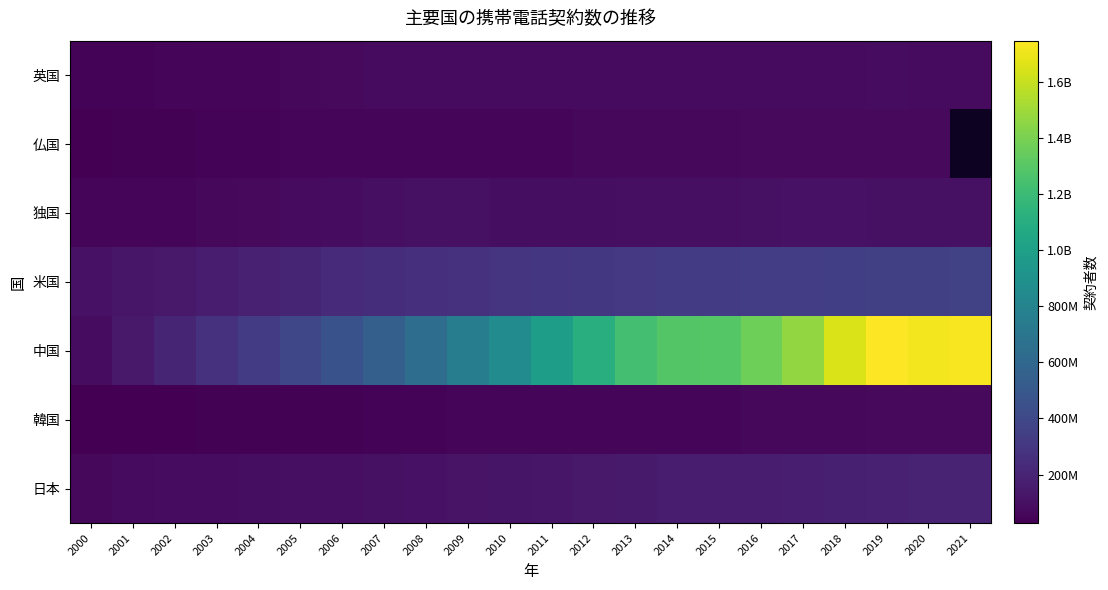

At which category is the sum across all series the highest?

2019